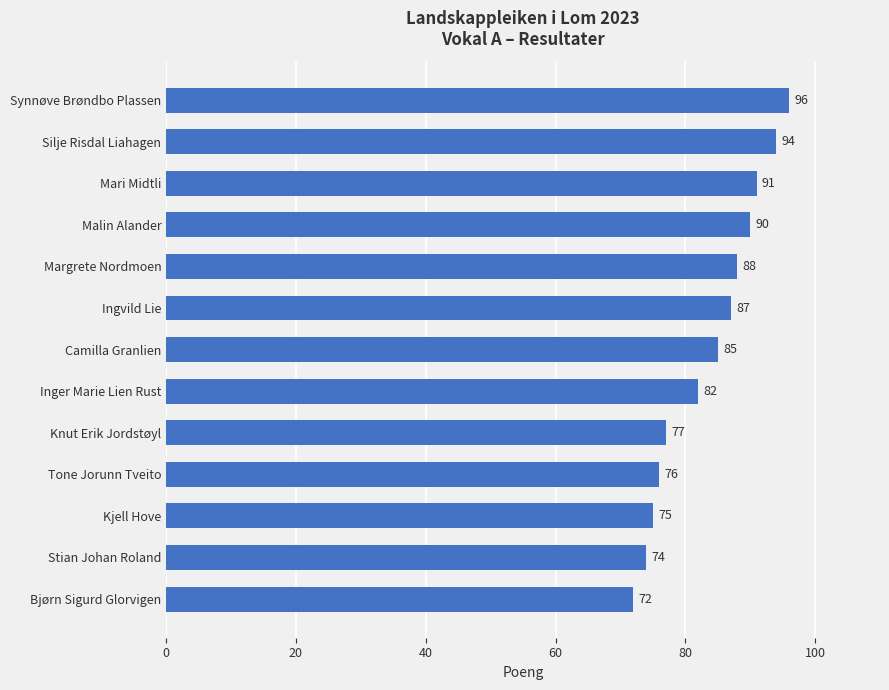

Between Bjørn Sigurd Glorvigen and Ingvild Lie, which is larger?

Ingvild Lie